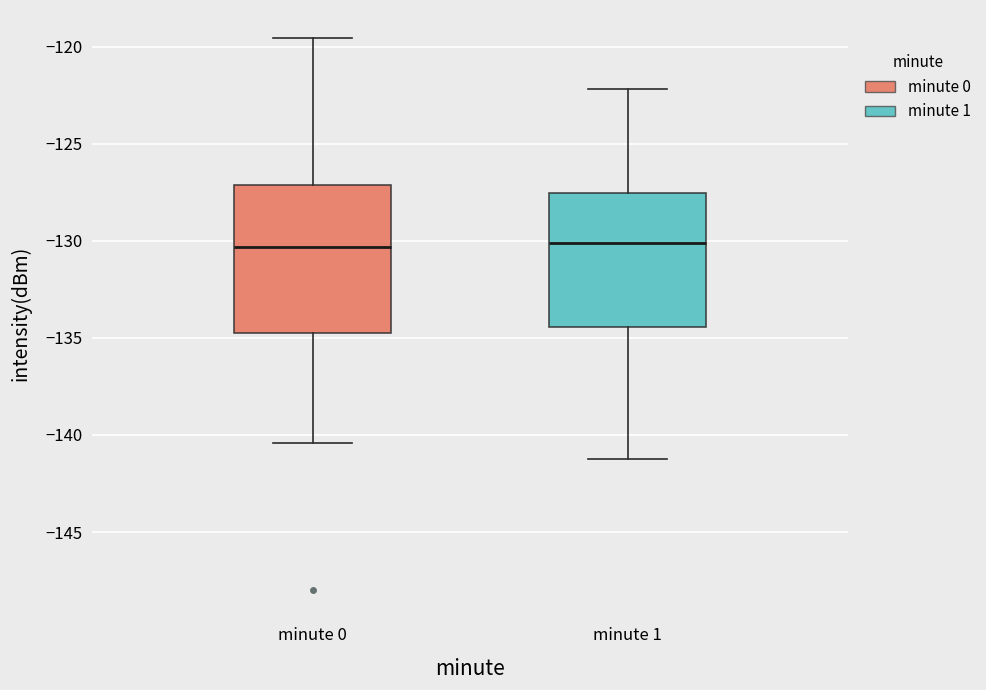

Reading left to right, read every box against the y-axis: the position of its median line, the range the box covers, and the ends of its whiskers. The values are not printed on the chart, so give them approximately, as read against the axis.

minute 0: median -130.5, box -135.0 to -127.0, whiskers -140.5 to -119.5
minute 1: median -130.0, box -134.5 to -127.5, whiskers -141.0 to -122.0